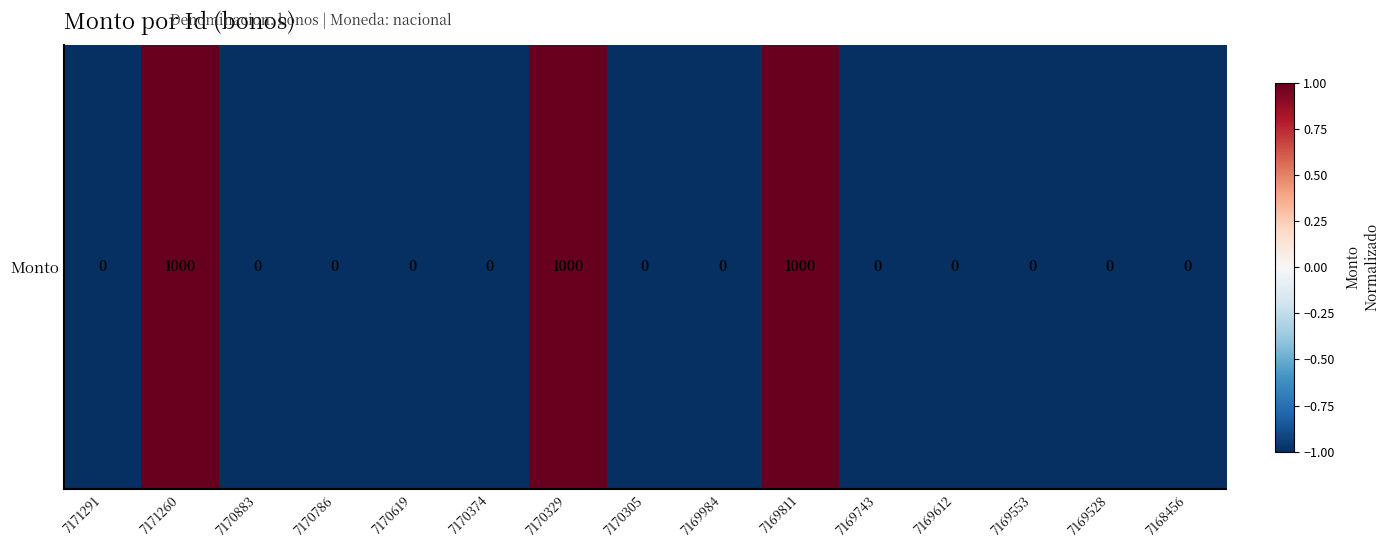

List the labels in order of value, smallest first.

7171291, 7170883, 7170786, 7170619, 7170374, 7170305, 7169984, 7169743, 7169612, 7169553, 7169528, 7168456, 7171260, 7170329, 7169811